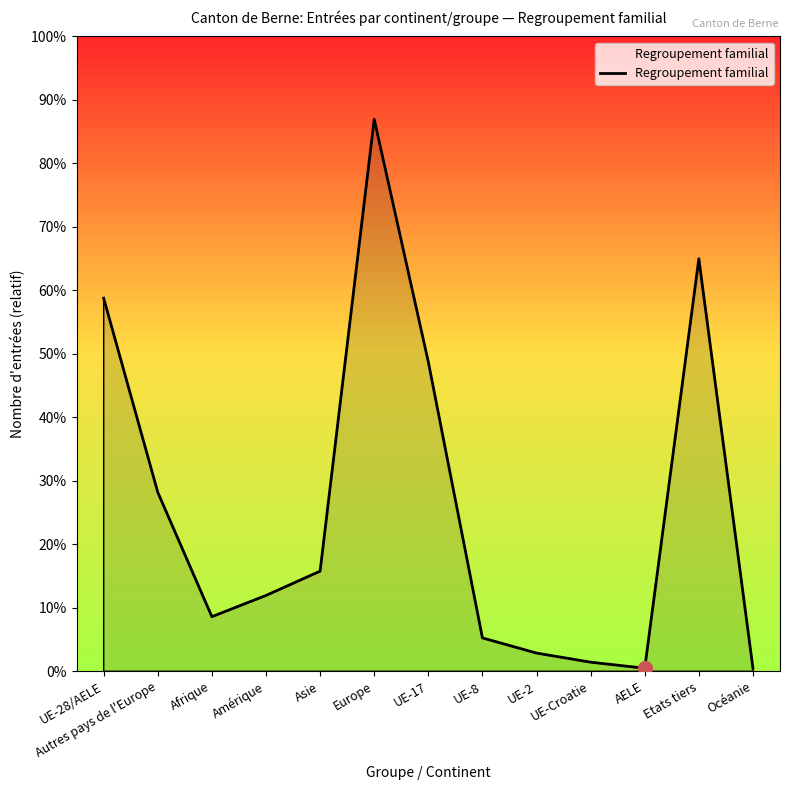

Is this an area chart (filled region under the line)?

Yes